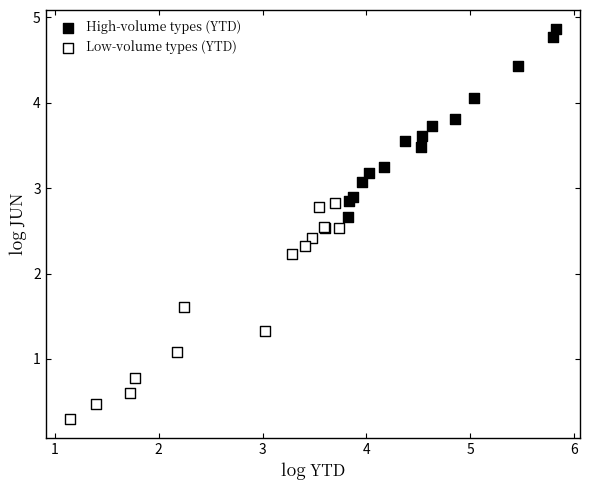

Which series reaches the maximum Y coordinate?

High-volume types (YTD)